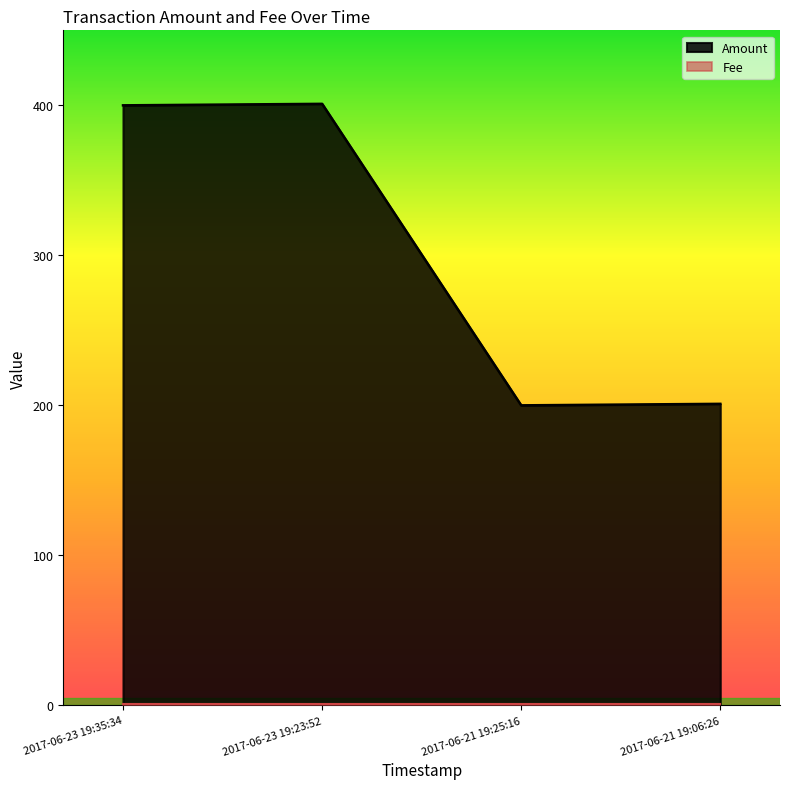

How many data points does each series have?

4